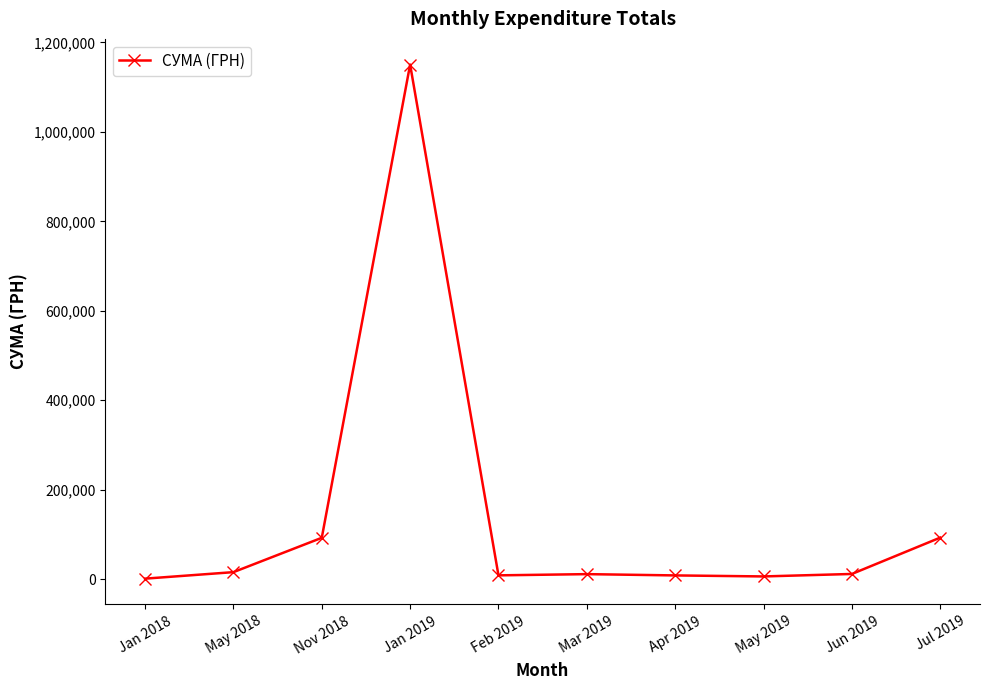

True or false: the data has more than 0 interior local peaks.

True